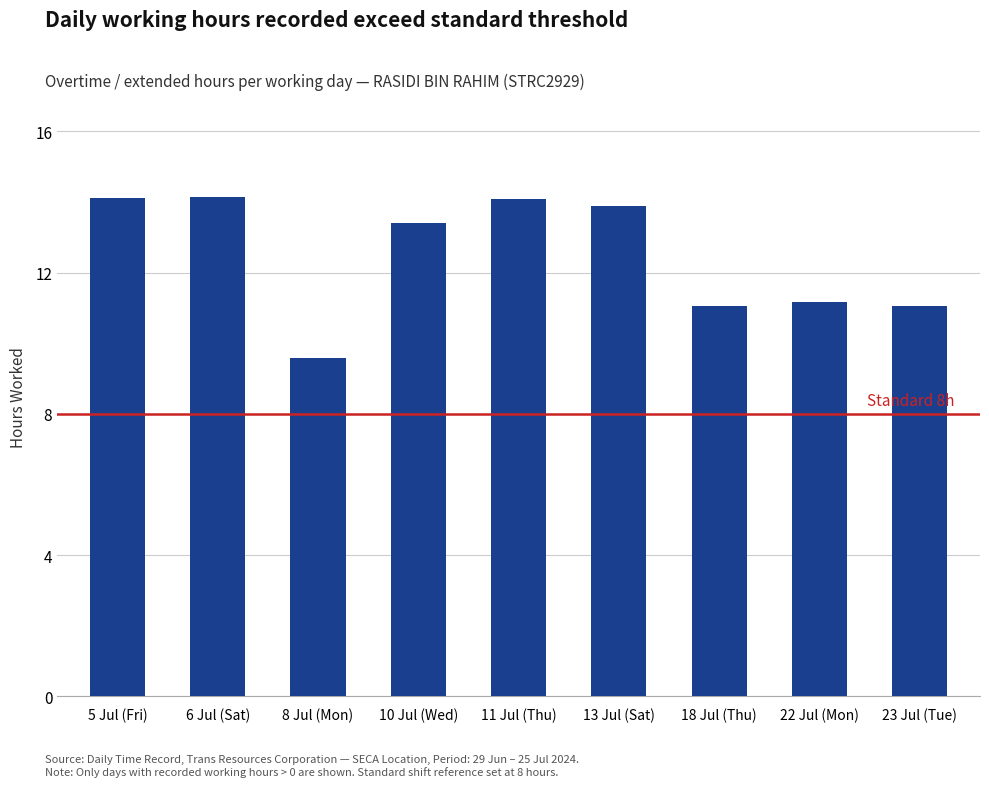

What is the smallest value displayed?

9.6